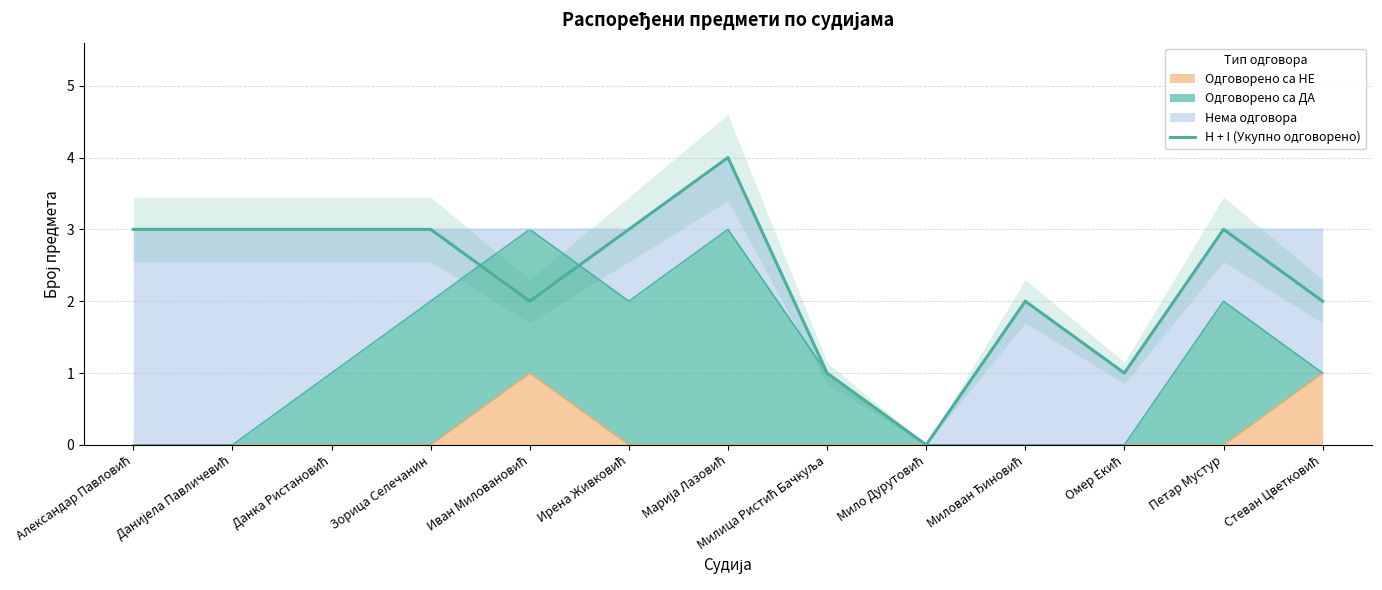

How many distinct data groups are displayed?

1